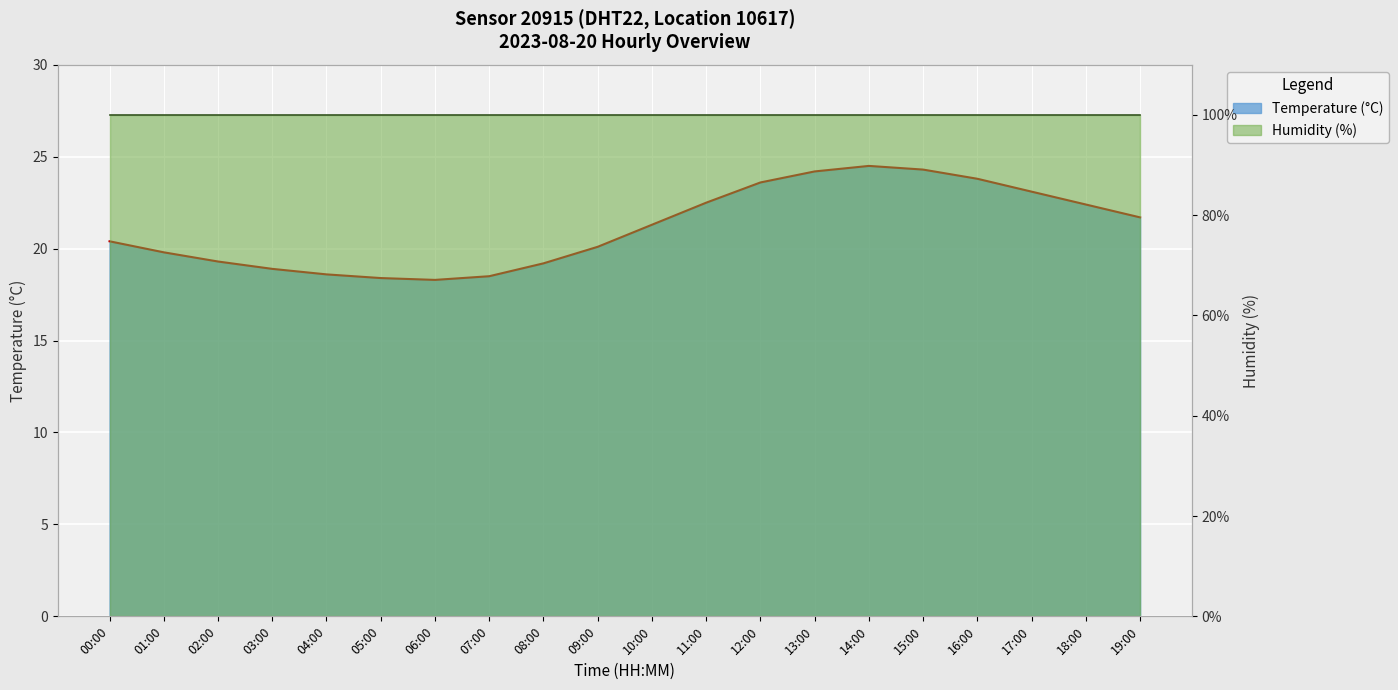

What is the difference between the maximum and minimum values?

6.2